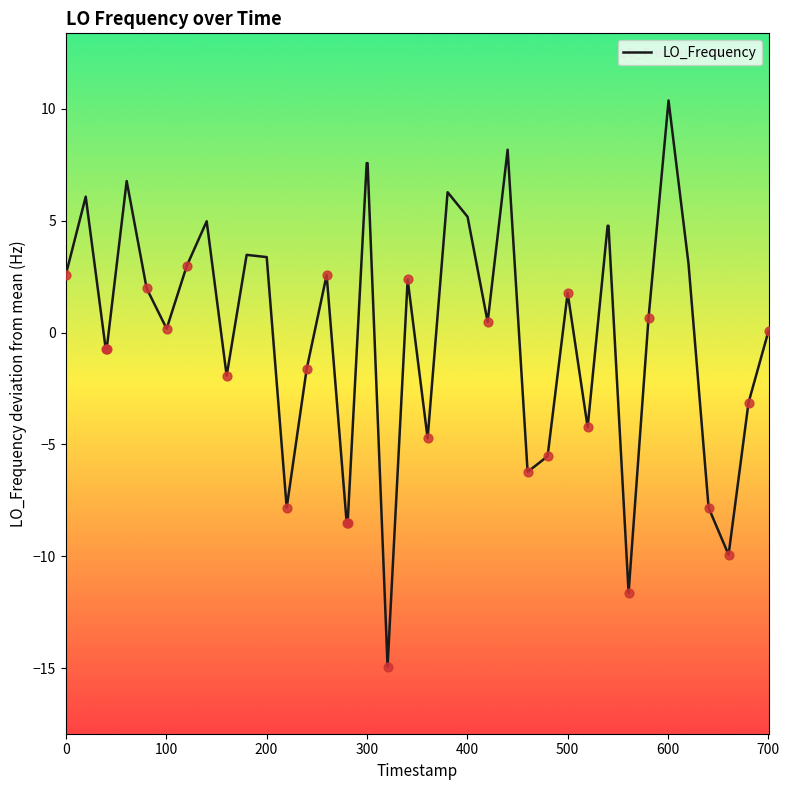

What is the maximum value shown in the chart?

10.4